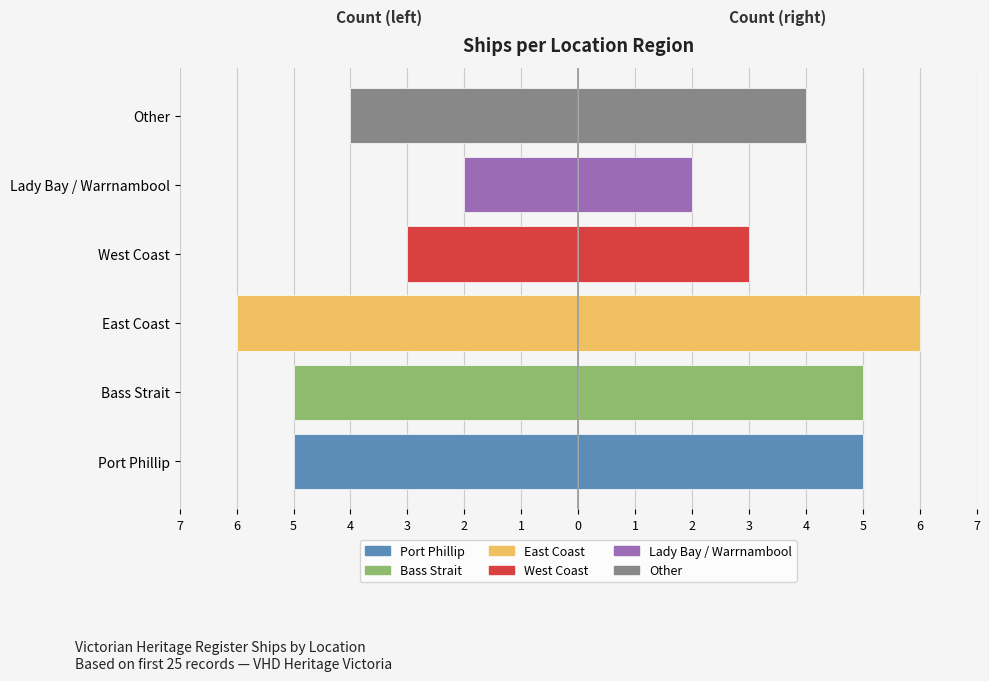

The chart shows a value of -2 at Lady Bay / Warrnambool. True or false?

True